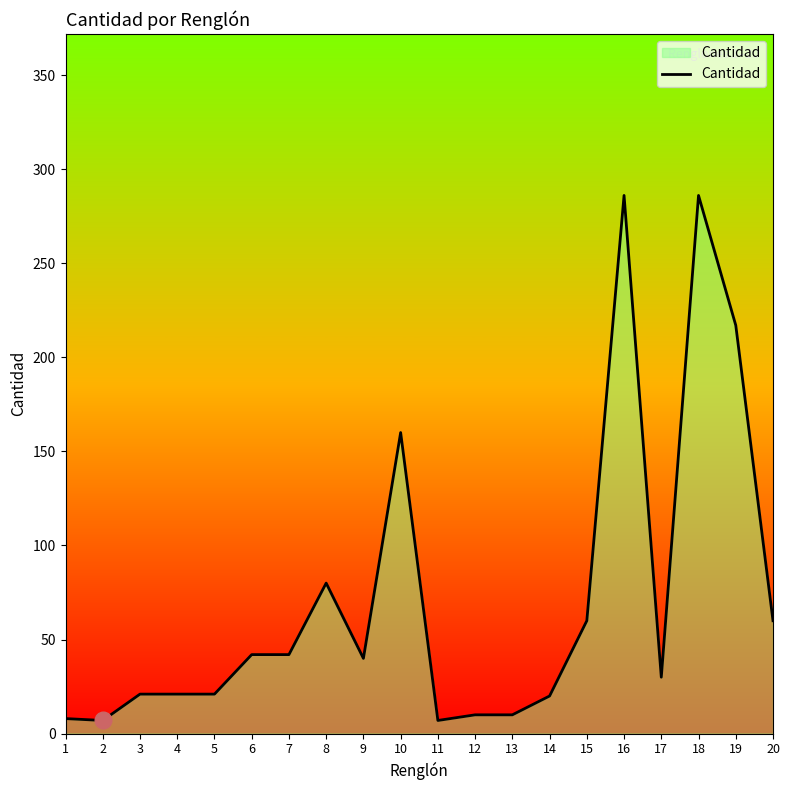

Rank the categories by value from highest to lowest.

16, 18, 19, 10, 8, 15, 20, 6, 7, 9, 17, 3, 4, 5, 14, 12, 13, 1, 2, 11